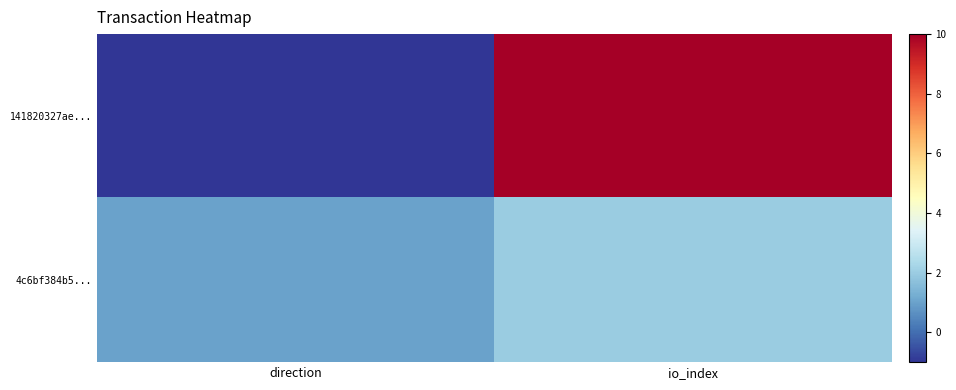

Between direction and io_index, which series saw the biggest shift?

141820327ae...